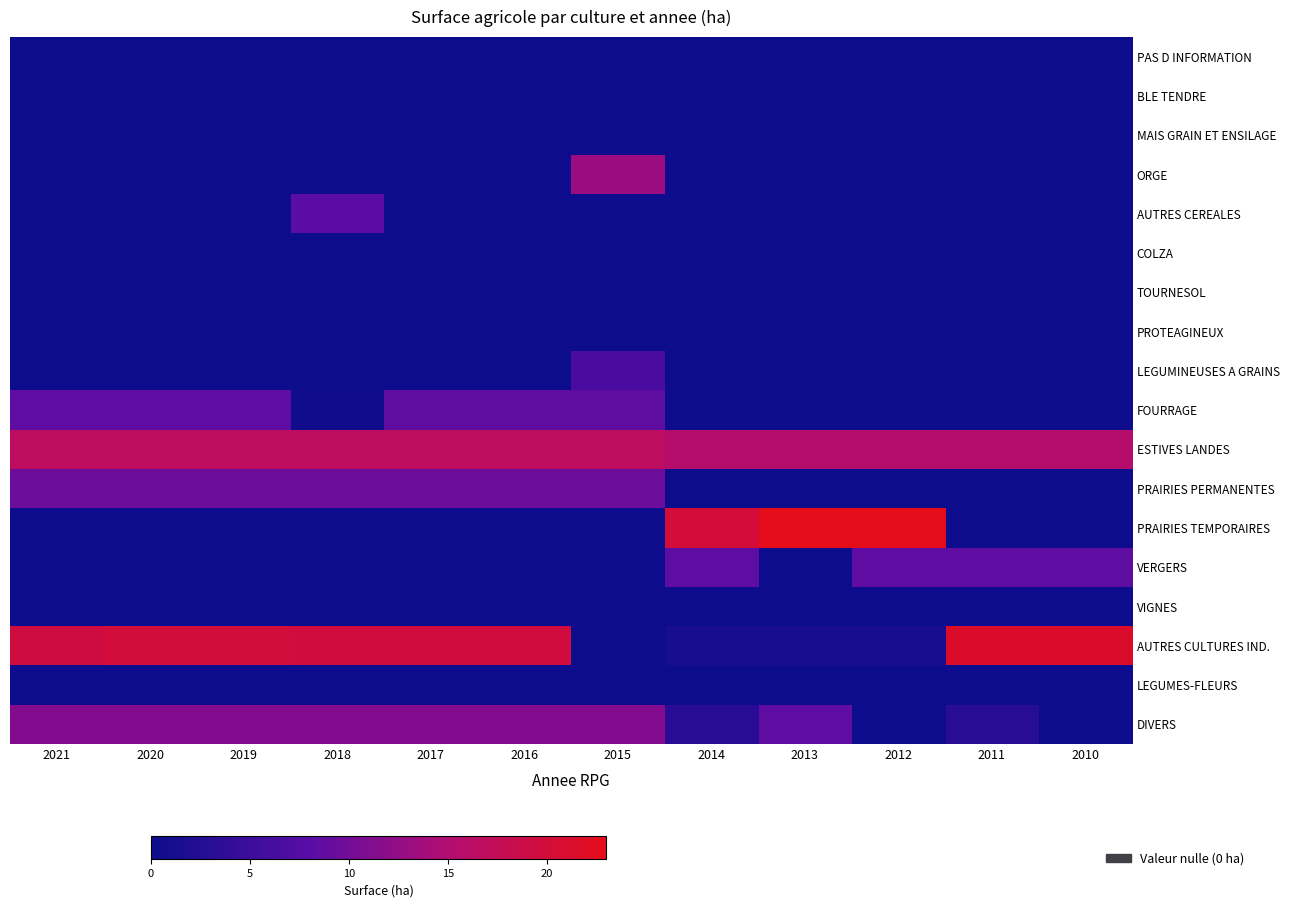

List the series in order of their peak value, highest first.

PRAIRIES TEMPORAIRES, AUTRES CULTURES IND., ESTIVES LANDES, ORGE, DIVERS, PRAIRIES PERMANENTES, FOURRAGE, VERGERS, AUTRES CEREALES, LEGUMINEUSES A GRAINS, PAS D INFORMATION, BLE TENDRE, MAIS GRAIN ET ENSILAGE, COLZA, TOURNESOL, PROTEAGINEUX, VIGNES, LEGUMES-FLEURS